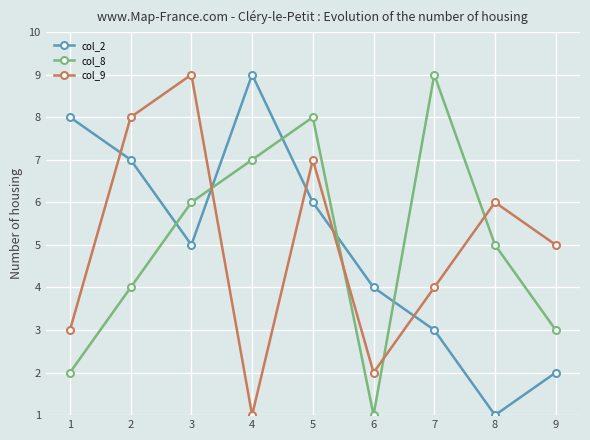

The col_2 series shows 4 at 1. True or false?

False